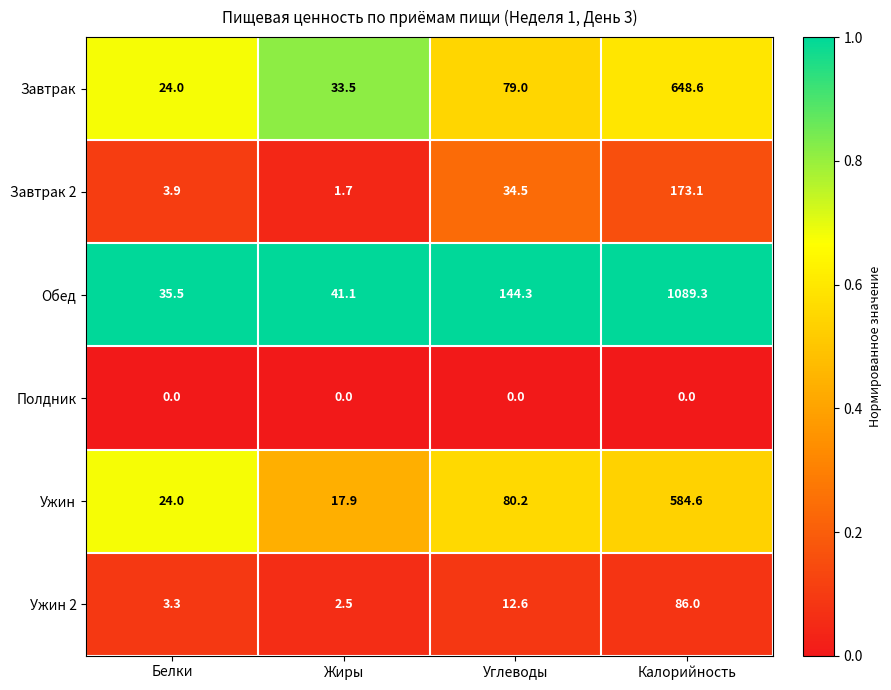

Which series has the widest spread of values?

Обед